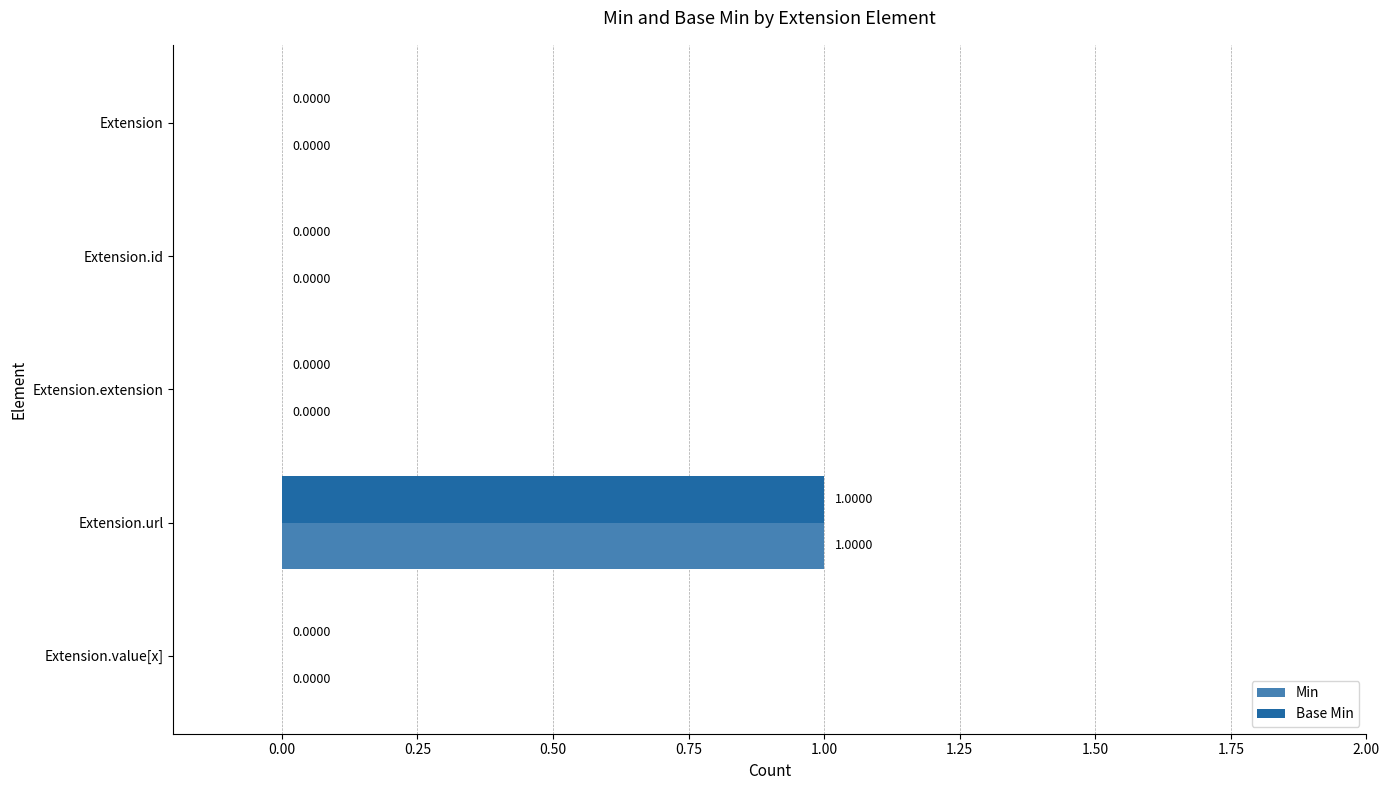

Which category has the highest value across all series?

Extension.url